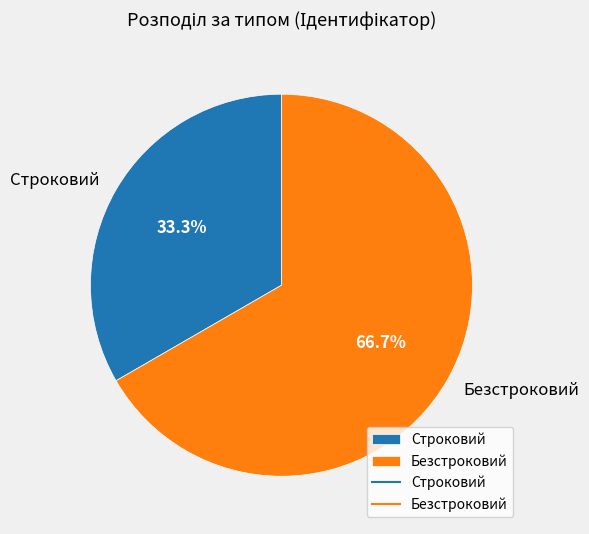

Which category has the smallest portion of the pie?

Строковий